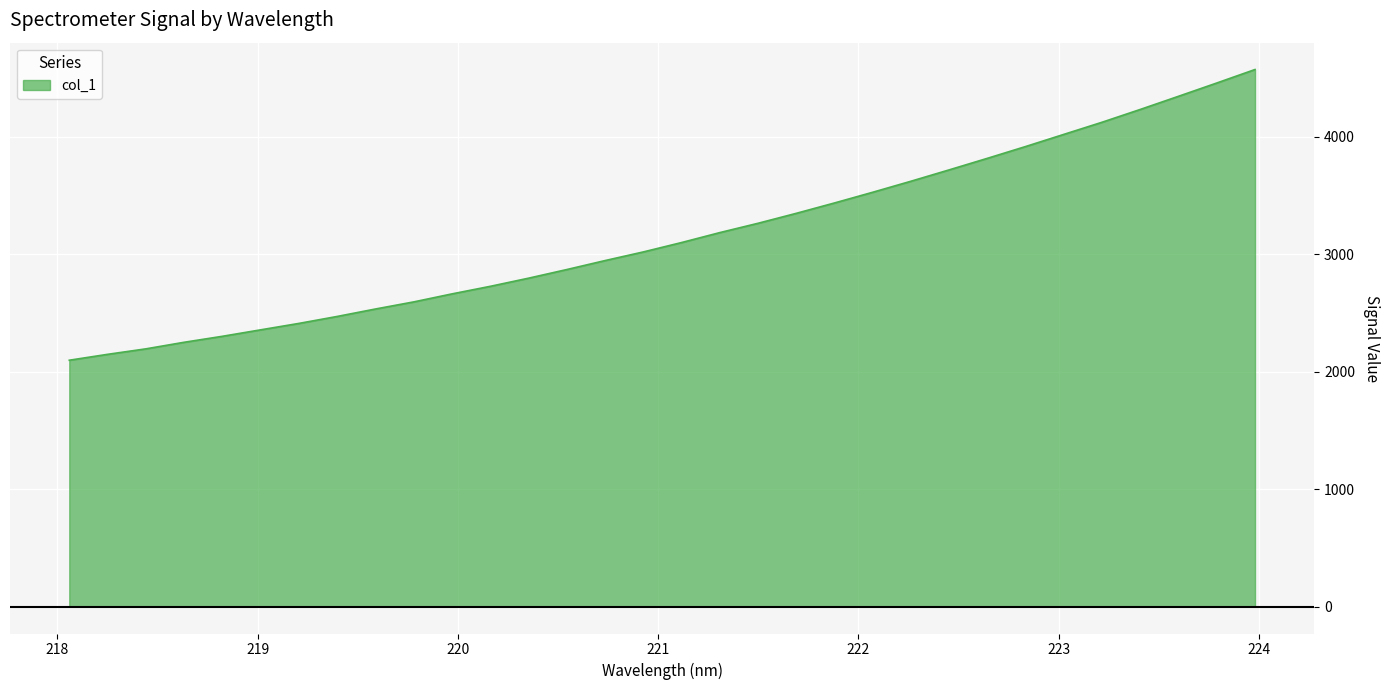

What is the maximum value shown in the chart?

4570.6